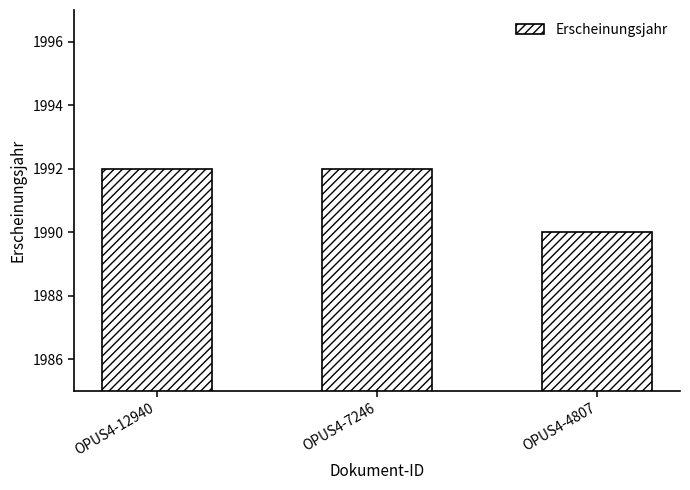

What is the difference between the maximum and minimum values?

2